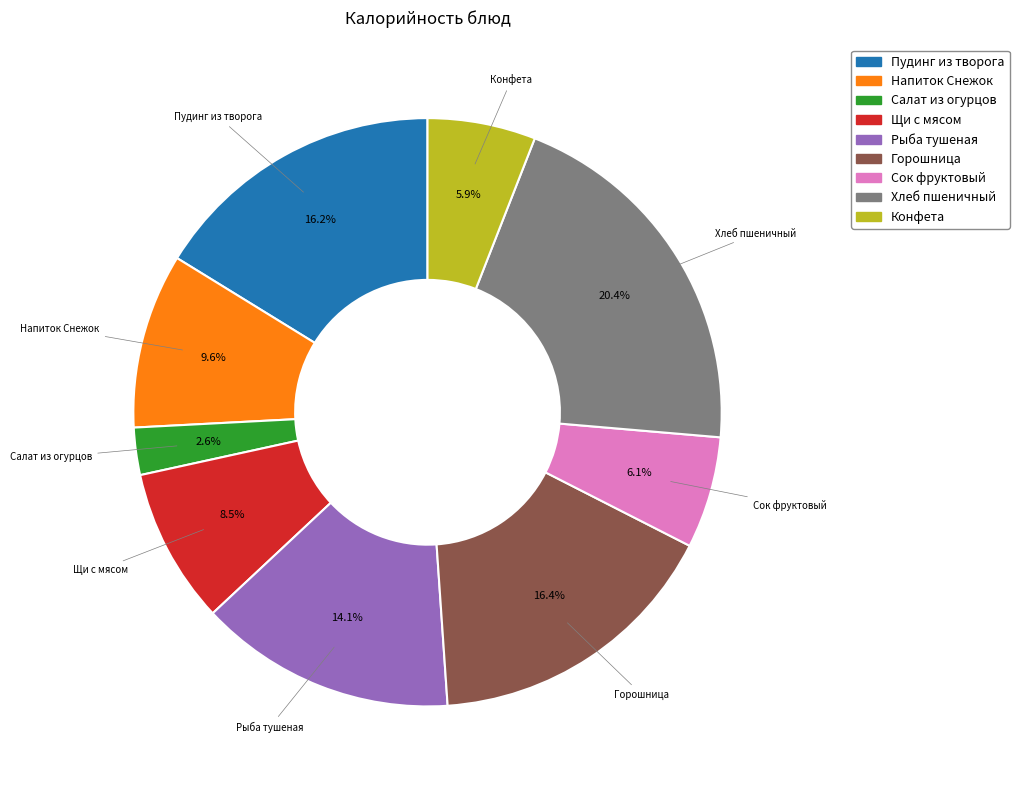

Is there any slice that represents more than half of the pie?

No